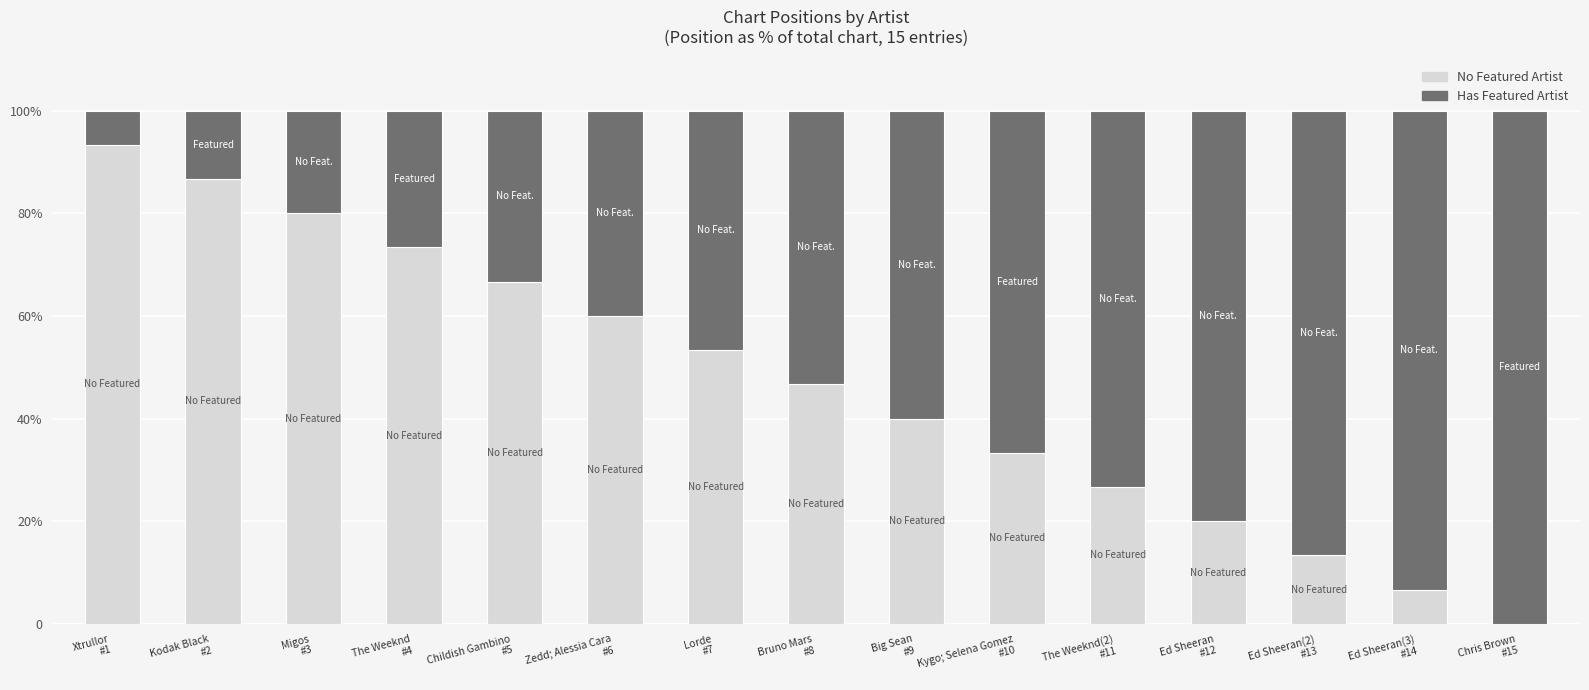

Are the bars horizontal?

No